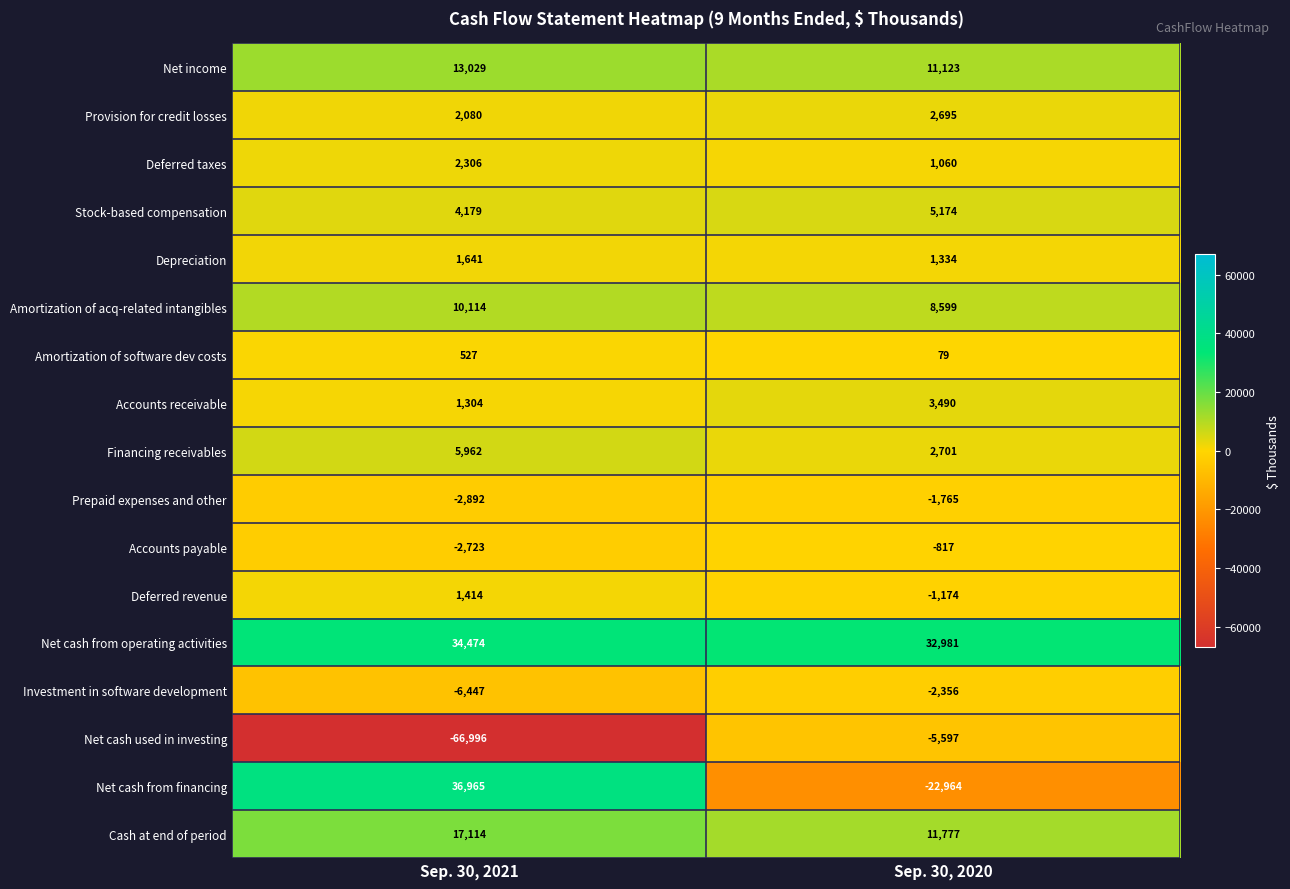

How many distinct data groups are displayed?

17